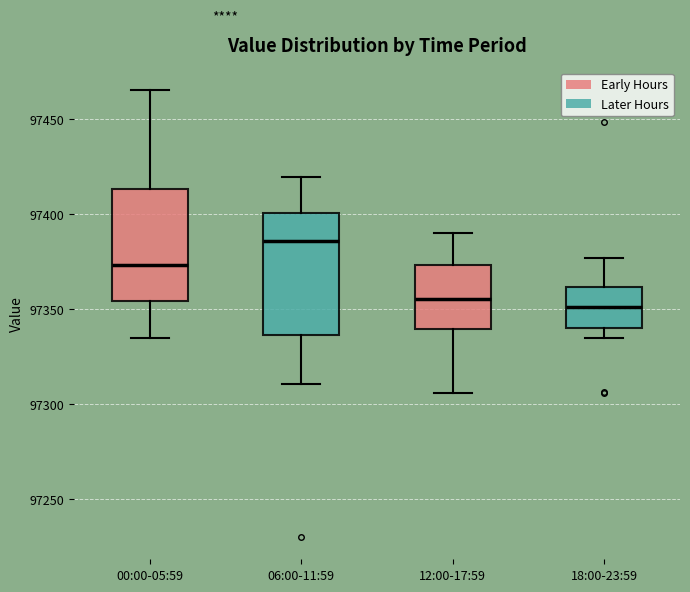

Reading left to right, read every box against the y-axis: the position of its median line, the range the box covers, and the ends of its whiskers. The values are not printed on the chart, so give them approximately, as read against the axis.

00:00-05:59: median 97375, box 97355 to 97415, whiskers 97335 to 97465
06:00-11:59: median 97385, box 97335 to 97400, whiskers 97310 to 97420
12:00-17:59: median 97355, box 97340 to 97375, whiskers 97305 to 97390
18:00-23:59: median 97350, box 97340 to 97360, whiskers 97335 to 97375